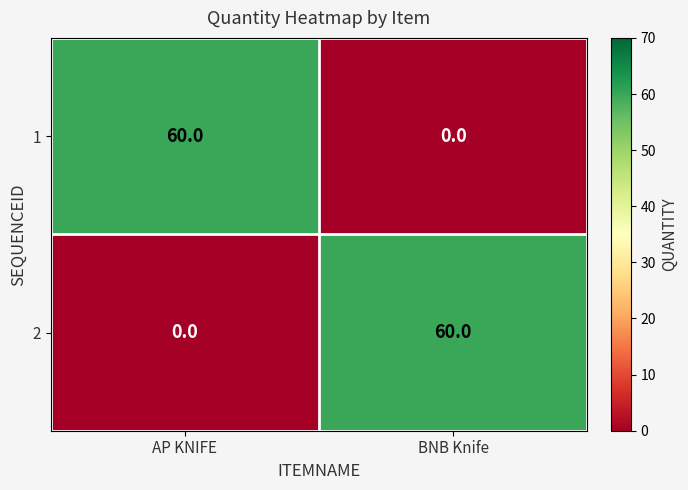

At BNB Knife, list the series in order from smallest to largest.

1, 2